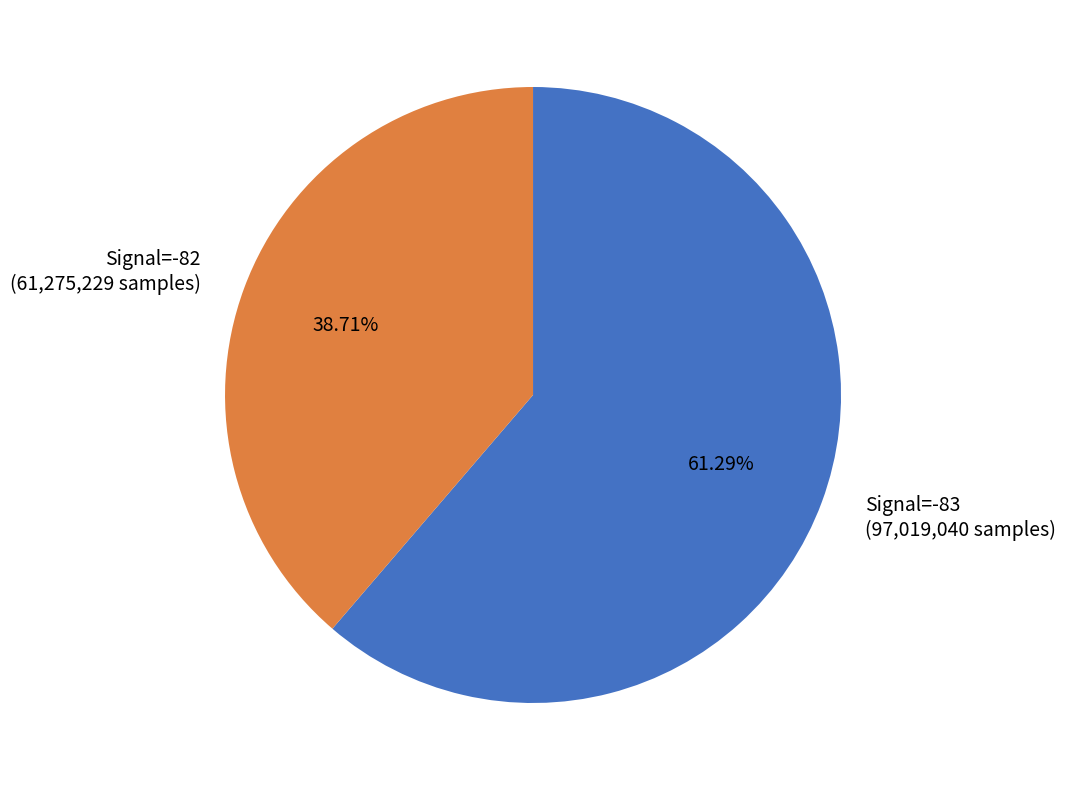

Combined, do Signal=-82 (61,275,229 samples) and Signal=-83 (97,019,040 samples) account for over 50%?

Yes